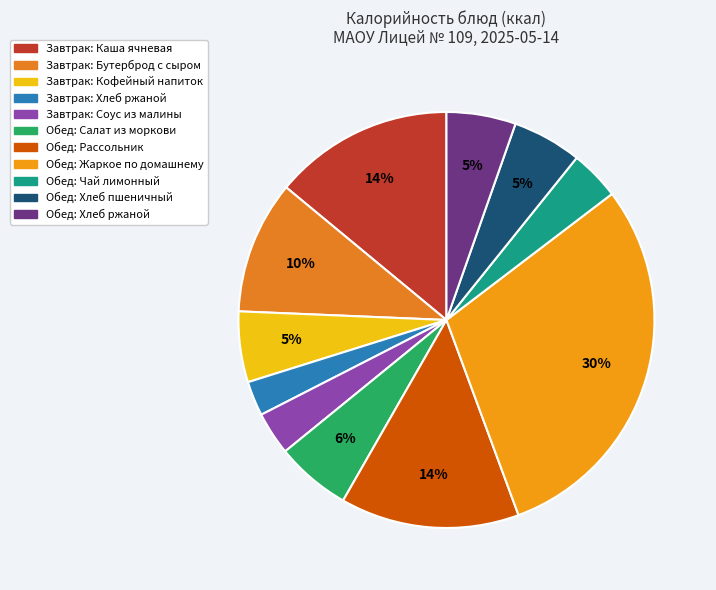

True or false: Обед: Чай лимонный accounts for 15% of the total.

False